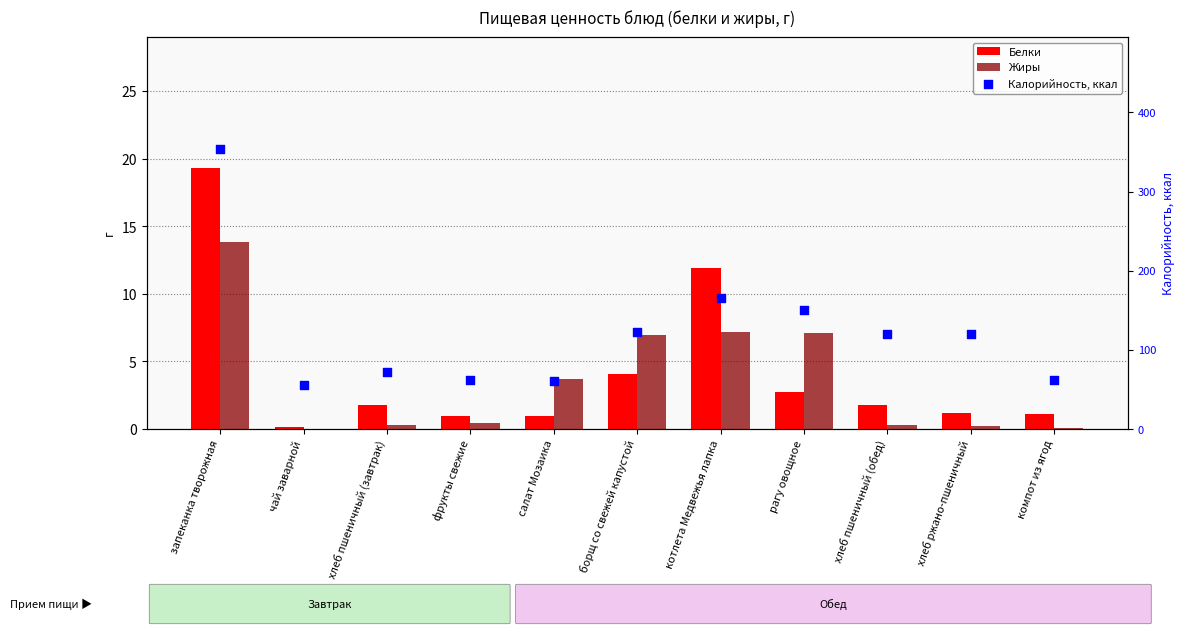

Which series contains the lowest Y value?

Жиры